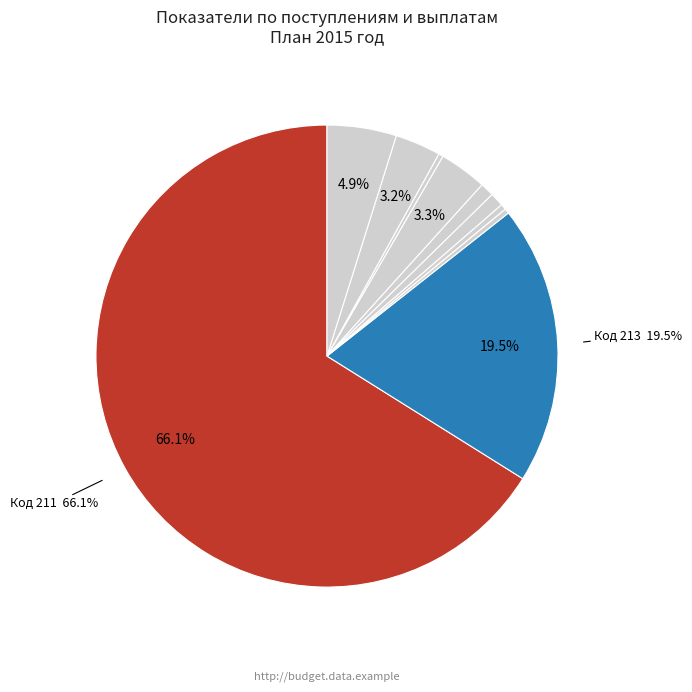

Does any single category account for the majority?

Yes